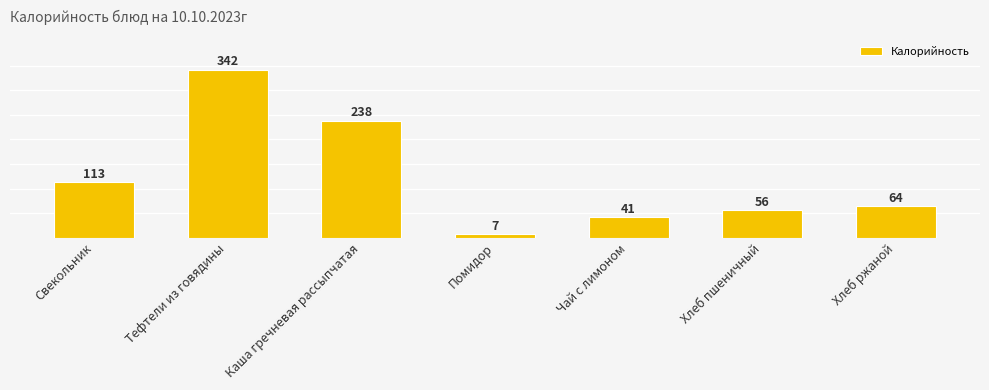

Reading left to right, extract all data points from this chart.

113	342	238	7	41	56	64